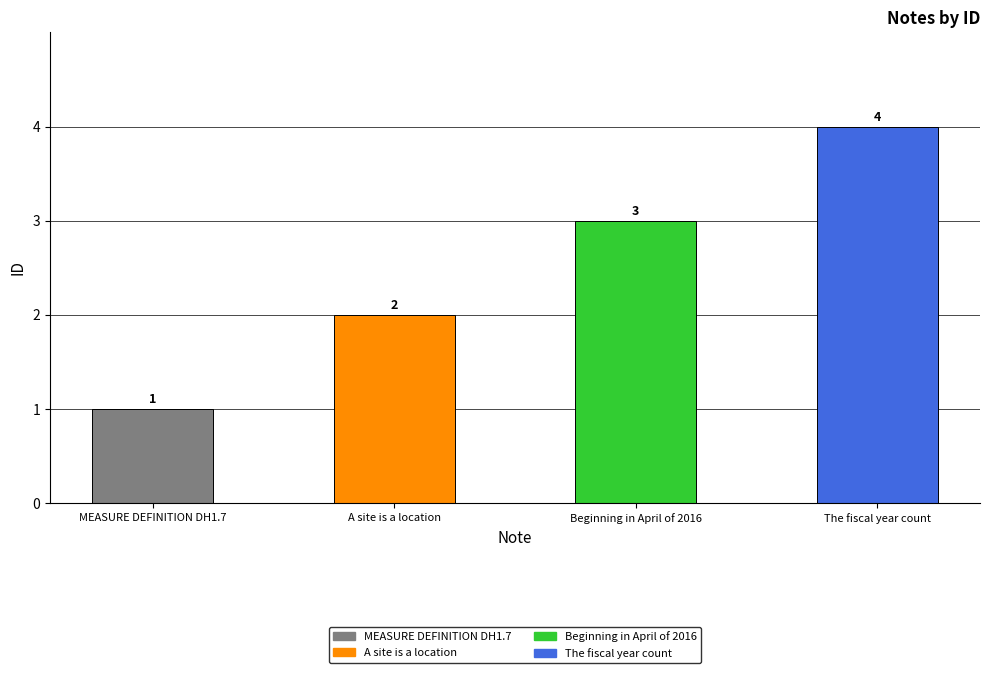

Where does the data first go above 3?

The fiscal year count